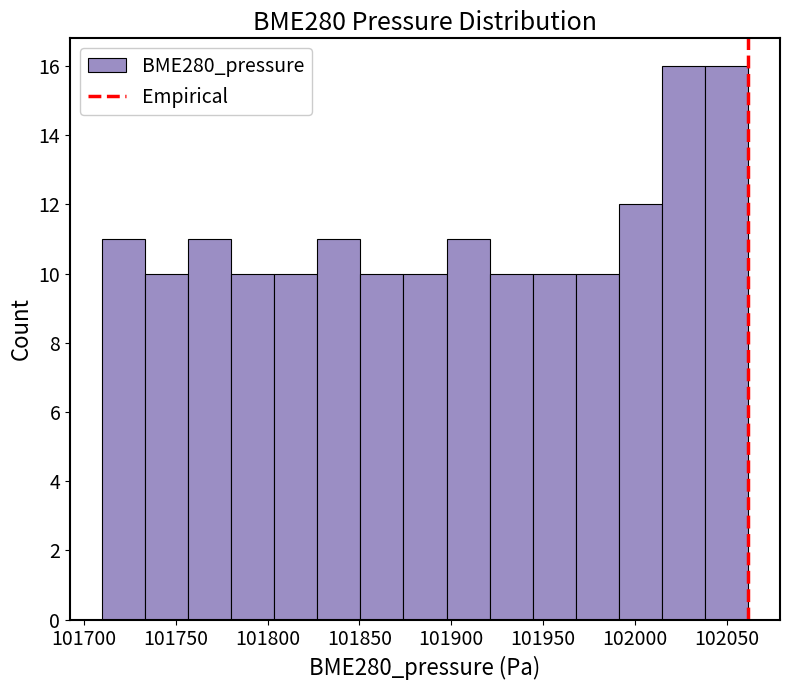

Reading left to right, list every bar in this chart as the range it spans on the x-axis followed by its height. Neither the bar edges nor the heights are printed on the chart, so give them approximately, as read against the axes.

101710 to 101735: 11
101735 to 101755: 10
101755 to 101780: 11
101780 to 101805: 10
101805 to 101825: 10
101825 to 101850: 11
101850 to 101875: 10
101875 to 101895: 10
101895 to 101920: 11
101920 to 101945: 10
101945 to 101970: 10
101970 to 101990: 10
101990 to 102015: 12
102015 to 102040: 16
102040 to 102060: 16